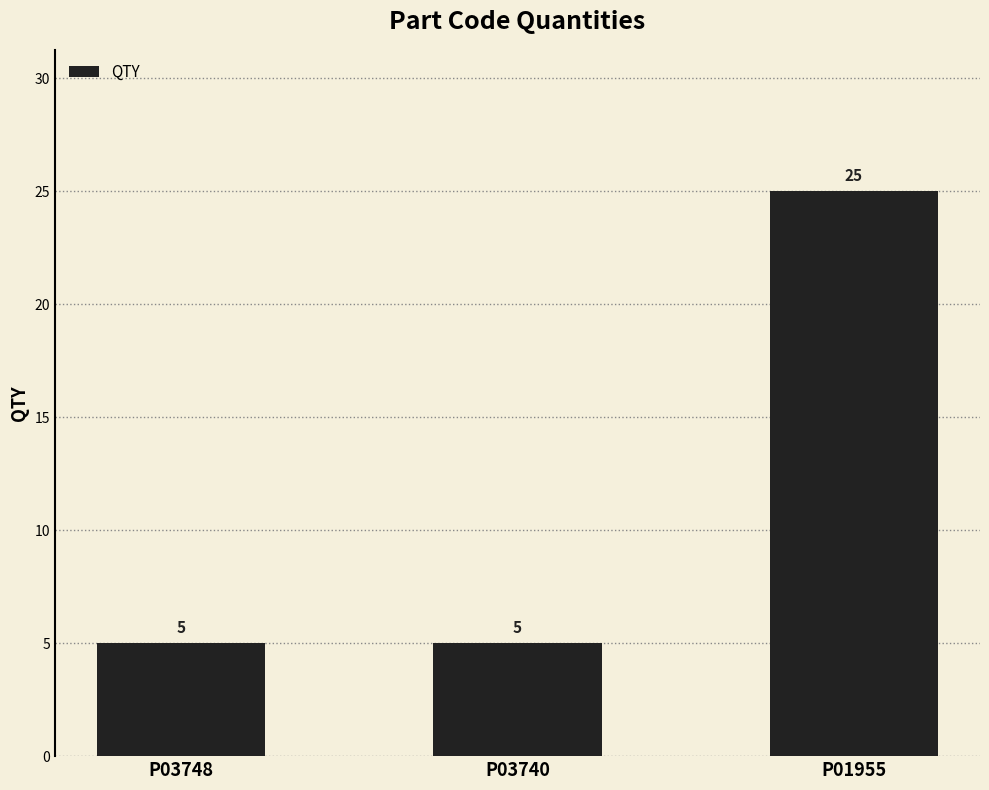

The chart shows a value of 2 at P03748. True or false?

False